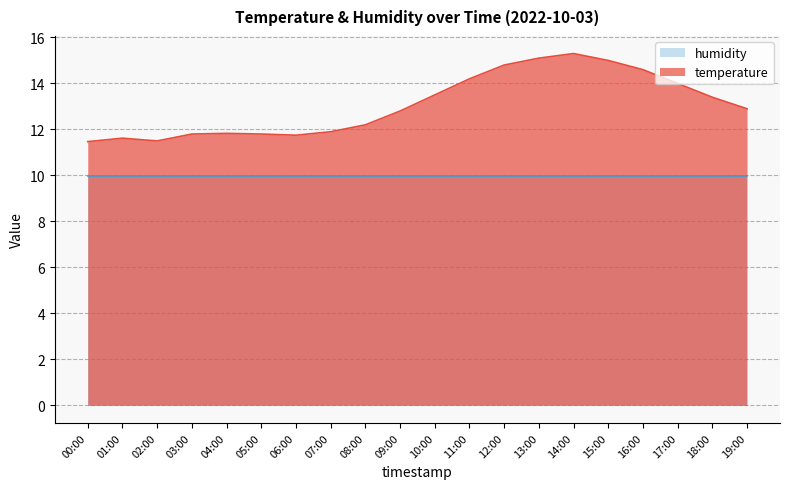

Rank the categories by value from lowest to highest.

00:00, 02:00, 01:00, 06:00, 03:00, 05:00, 04:00, 07:00, 08:00, 09:00, 19:00, 18:00, 10:00, 17:00, 11:00, 16:00, 12:00, 15:00, 13:00, 14:00